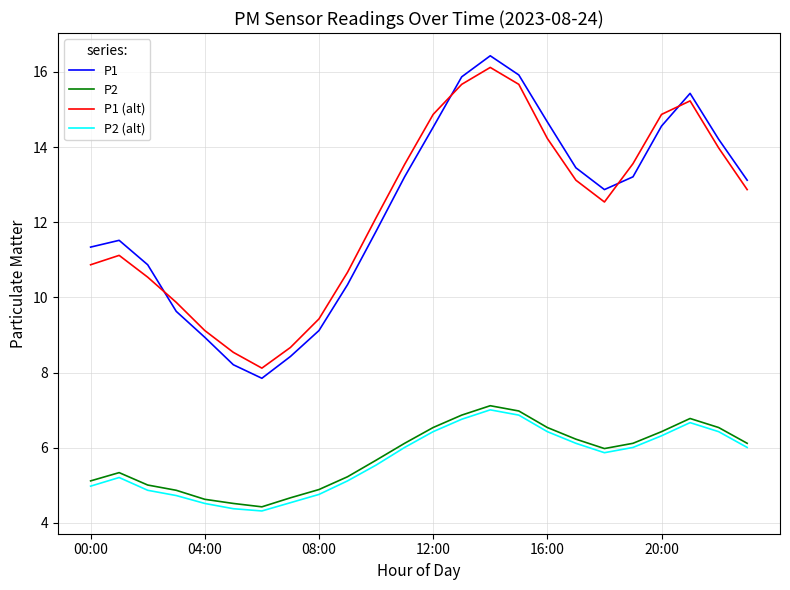

What is the maximum value shown in the chart?

16.4